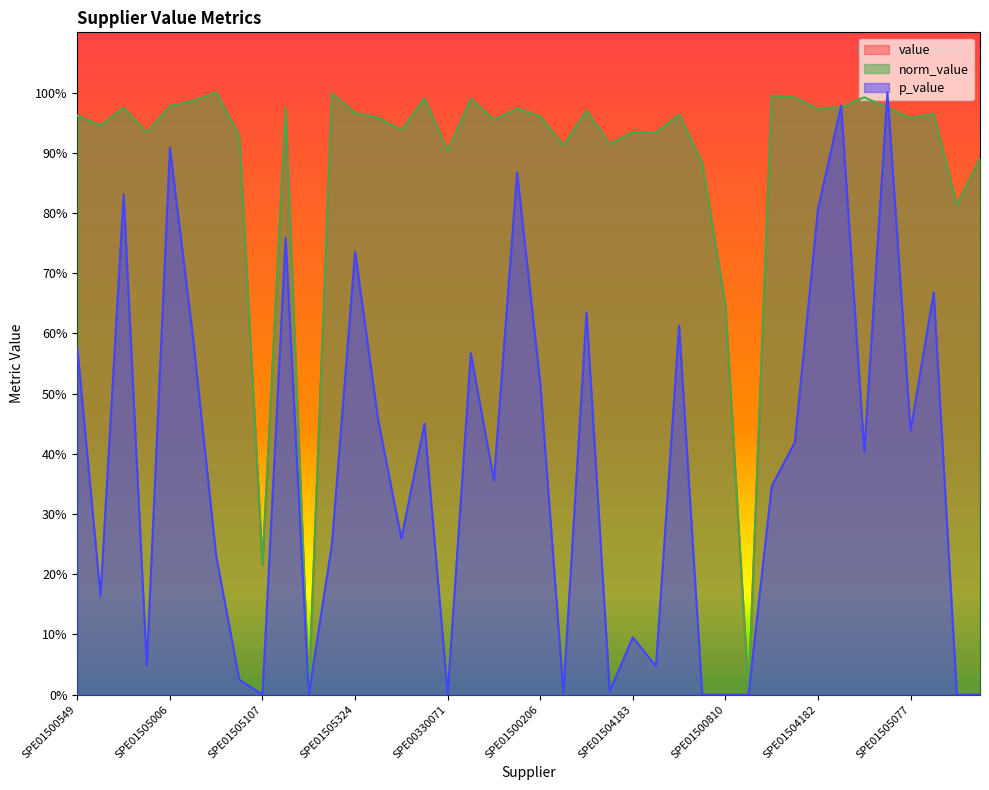

What is the total value across all series at SPE01503269?

2.6